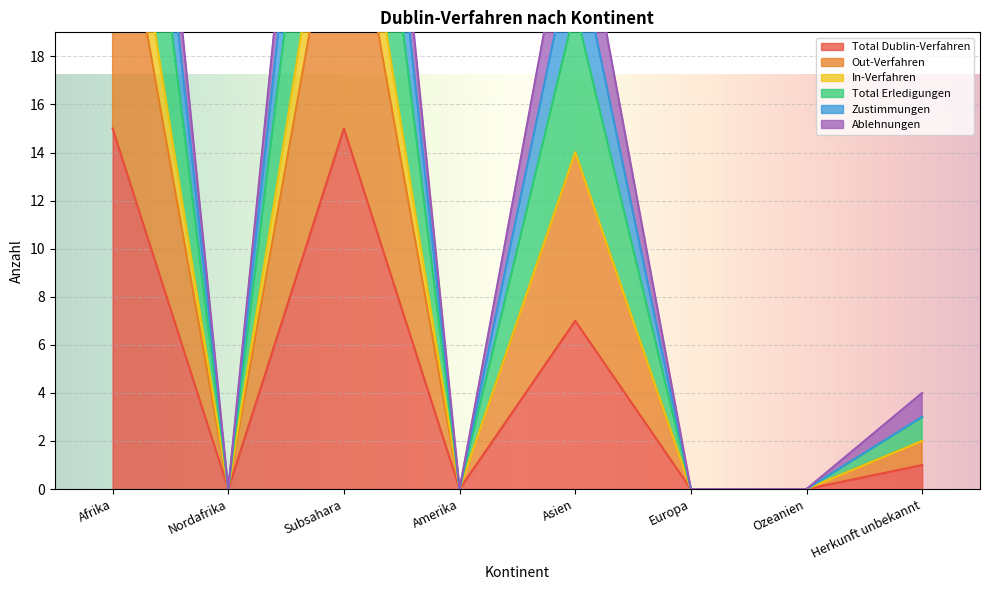

What is the maximum value for Total Dublin-Verfahren?

15